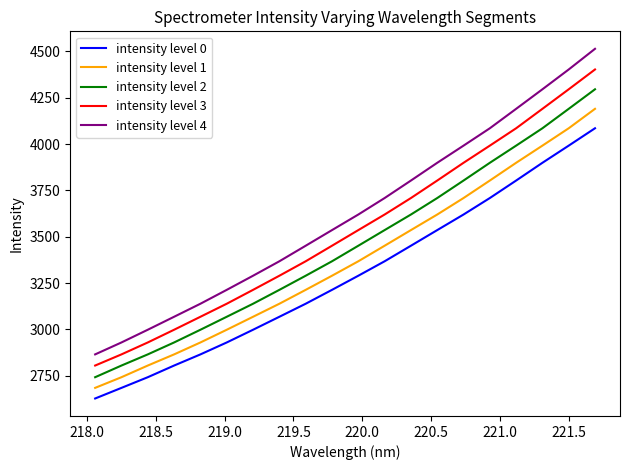

Rank the series by their maximum value, from lowest to highest.

intensity level 0, intensity level 1, intensity level 2, intensity level 3, intensity level 4